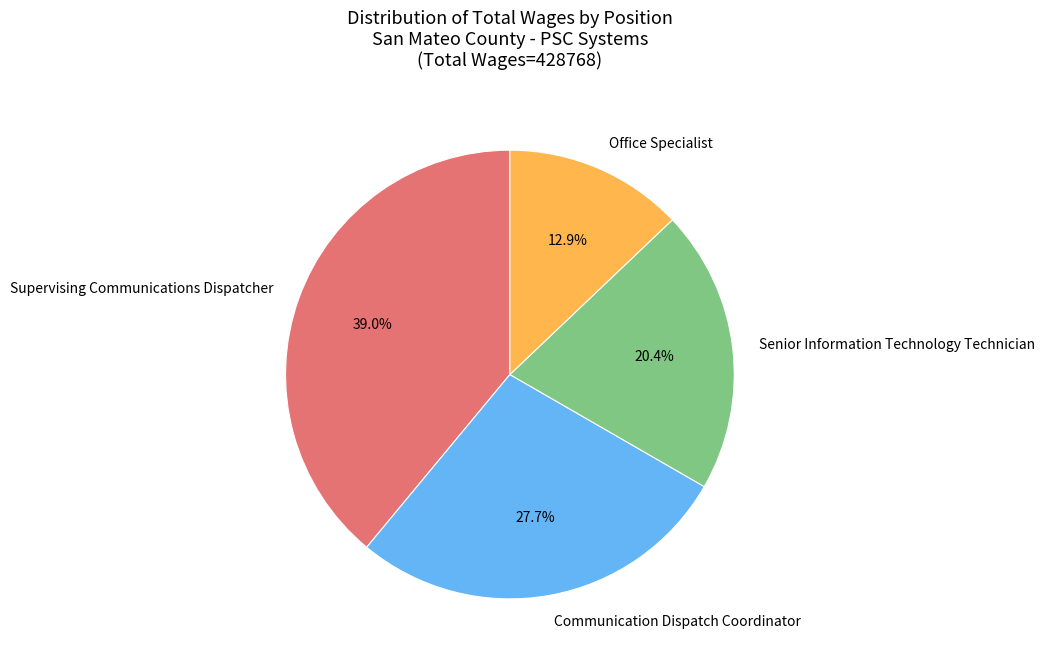

Approximately how many times larger is the value at Supervising Communications Dispatcher compared to Senior Information Technology Technician?

1.9